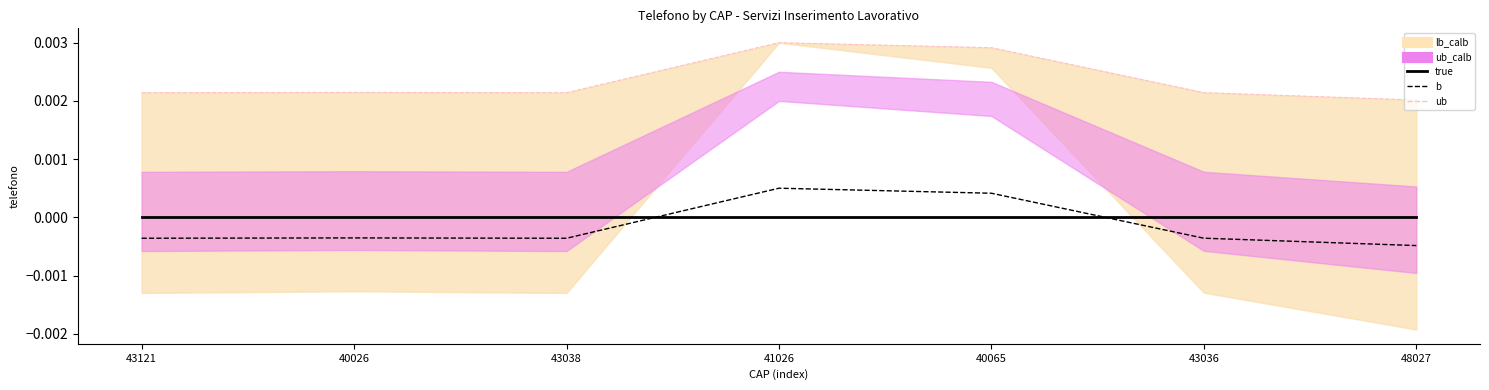

Rank the categories by true value from highest to lowest.

43121, 40026, 43038, 41026, 40065, 43036, 48027